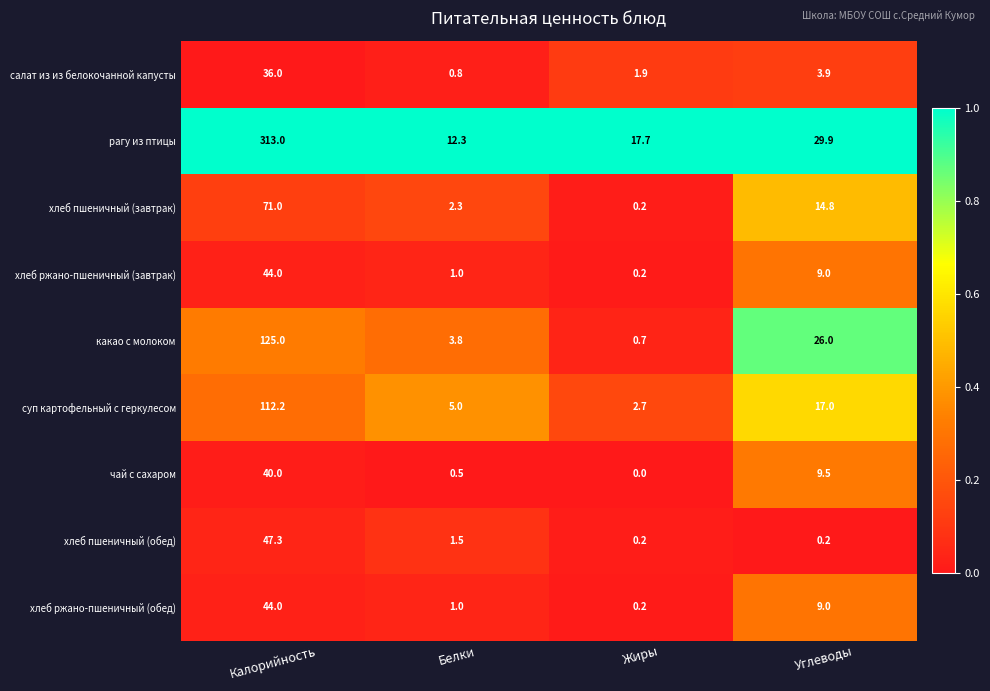

The хлеб ржано-пшеничный (обед) series shows 3.3 at Углеводы. True or false?

False